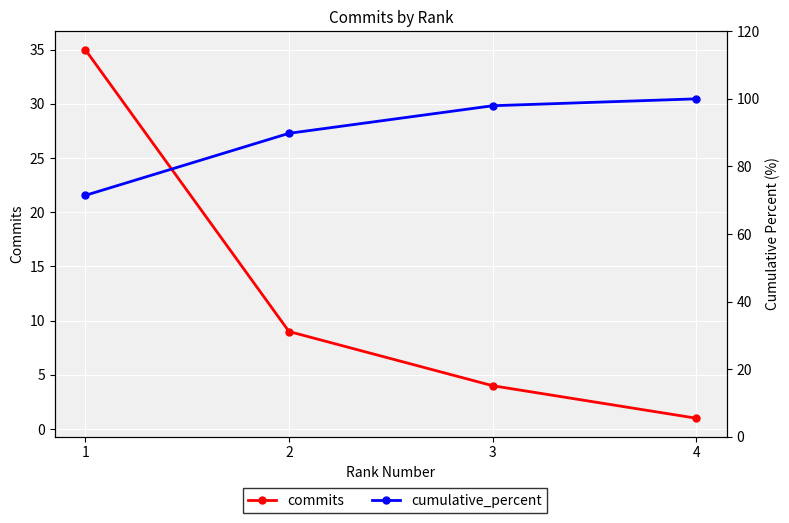

Which has a higher value, 1 or 2?

1